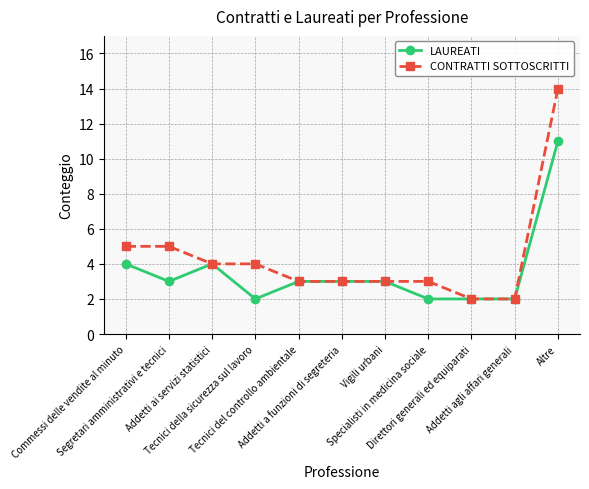

Which series has the largest range (max minus min)?

CONTRATTI SOTTOSCRITTI